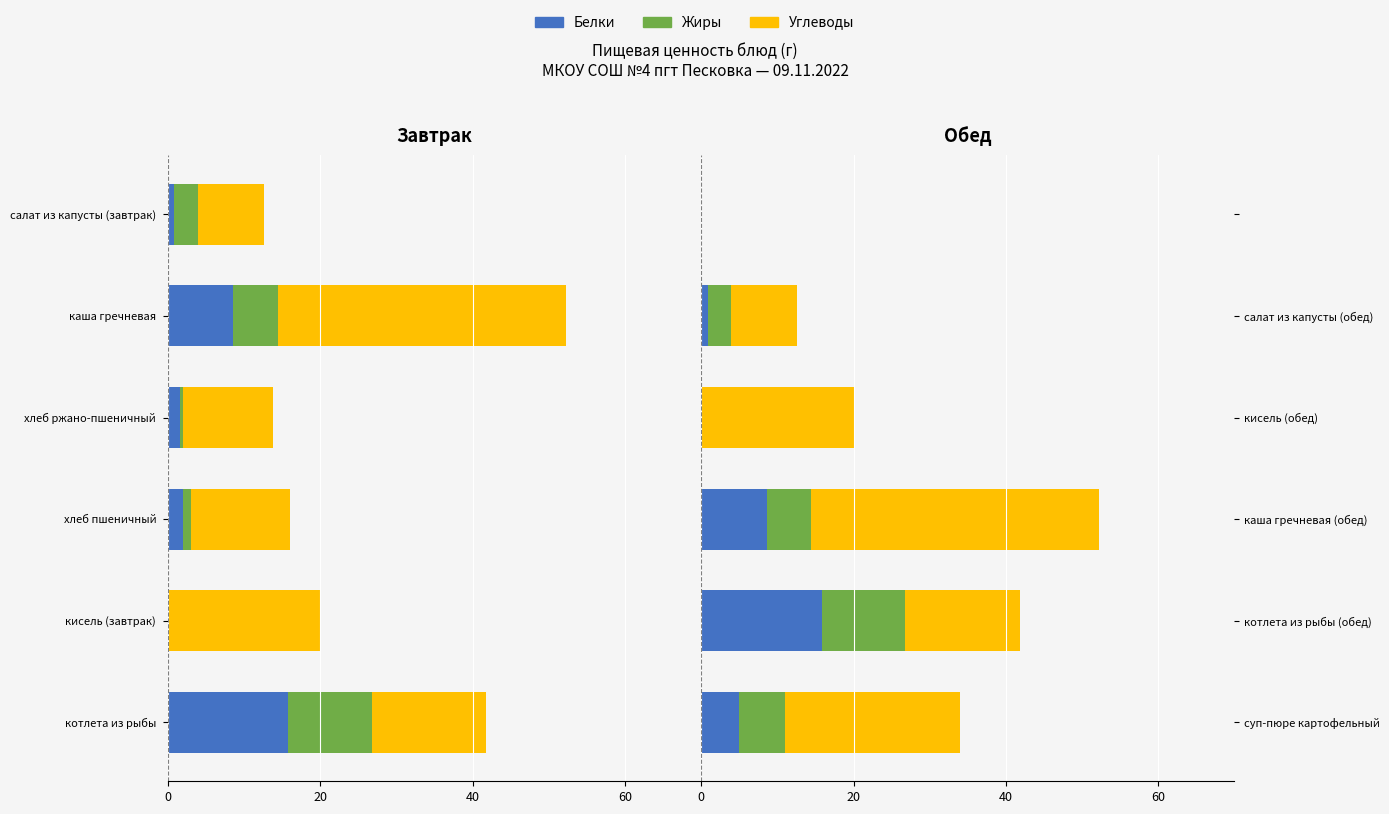

True or false: Белки has a value of 0.8 at салат из капусты (обед).

True